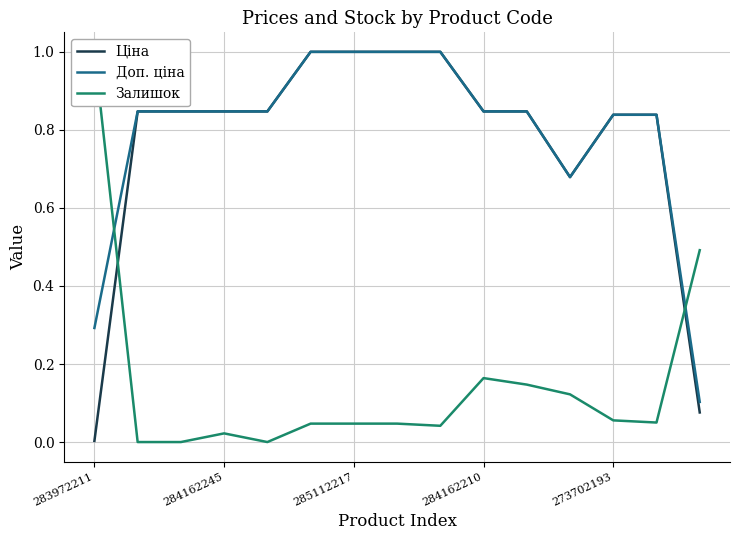

What is the sum of all Залишок values?

2.2